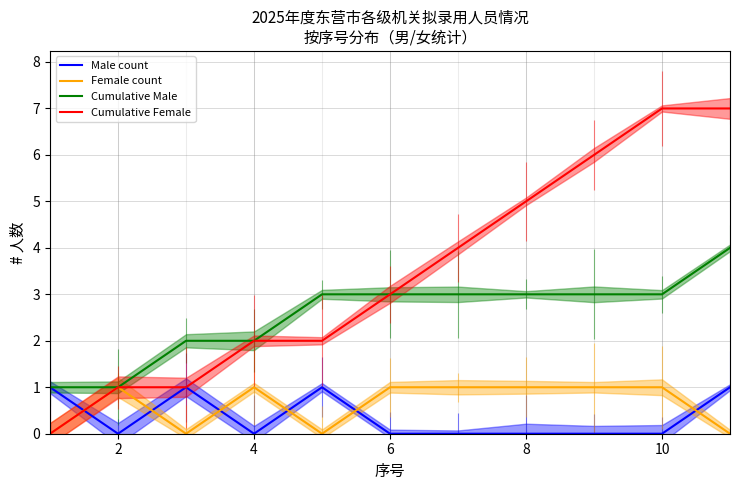

Count the number of data series in this chart.

4